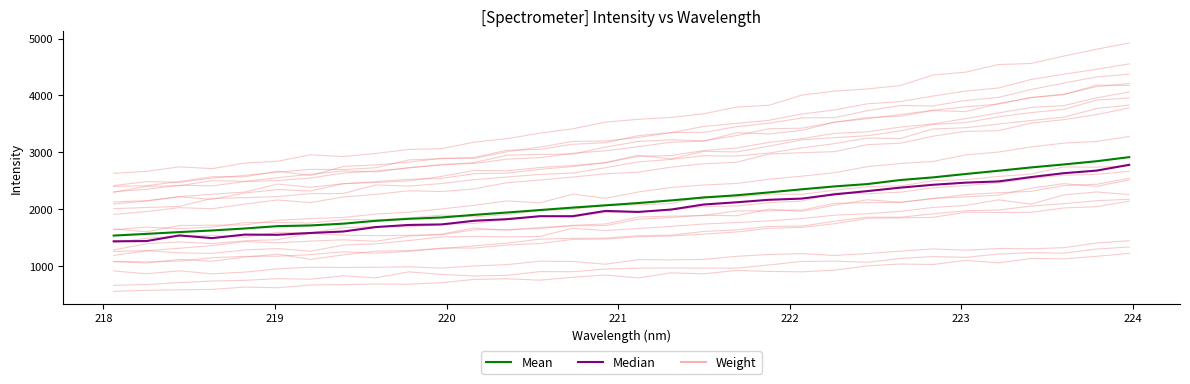

What is the average value of the Mean series?

2139.2